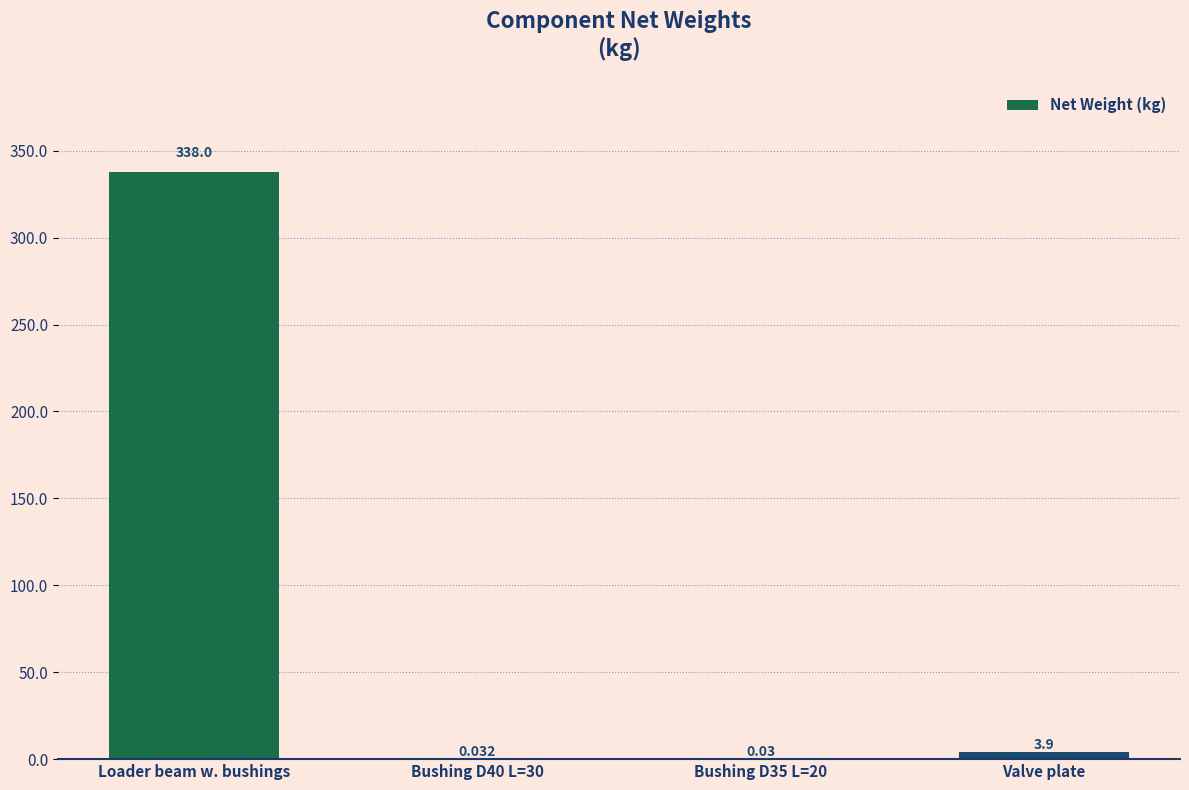

Which has a higher value, Loader beam w. bushings or Valve plate?

Loader beam w. bushings